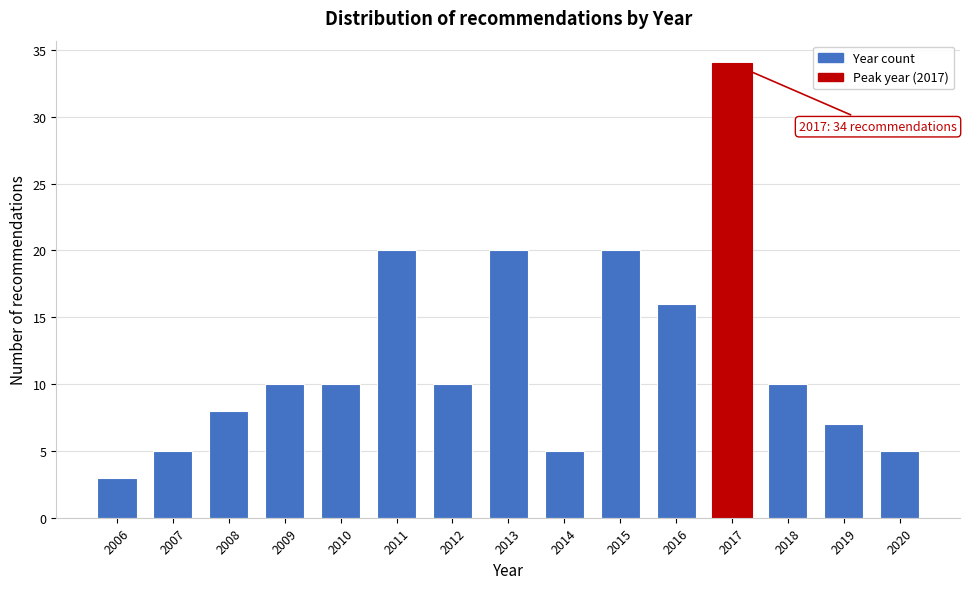

Reading left to right, list all the values displayed in this chart.

2006=3	2007=5	2008=8	2009=10	2010=10	2011=20	2012=10	2013=20	2014=5	2015=20	2016=16	2017=34	2018=10	2019=7	2020=5